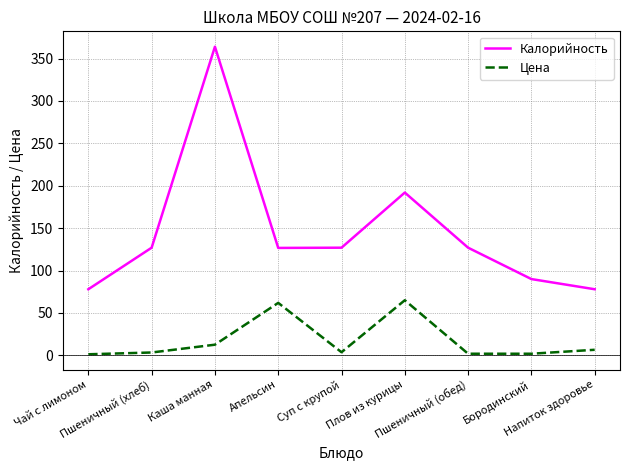

The value of Калорийность at Бородинский is 90.0. True or false?

True